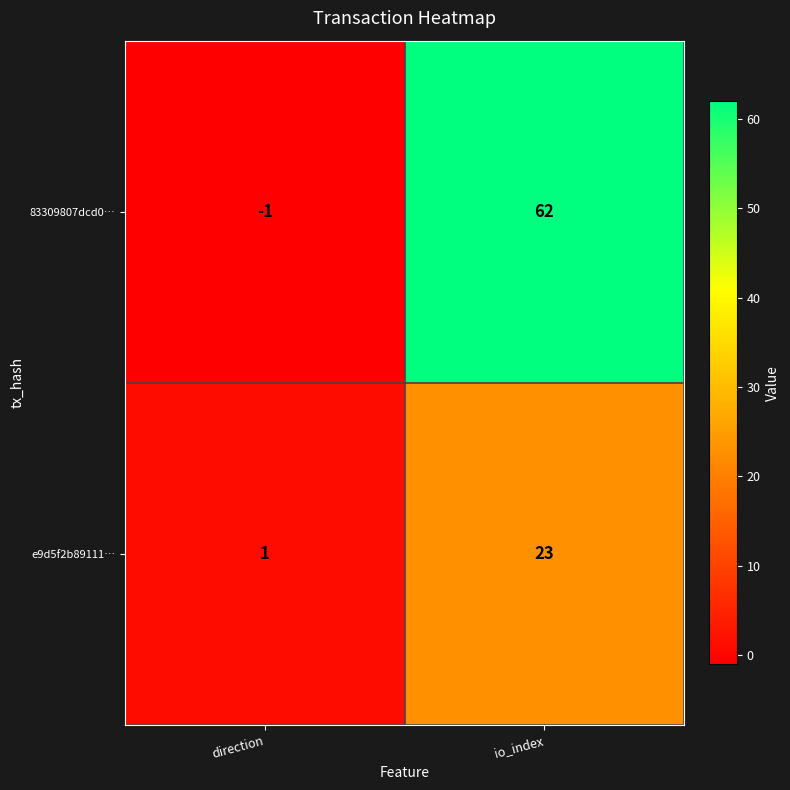

At which label does 83309807dcd0… reach its minimum?

direction